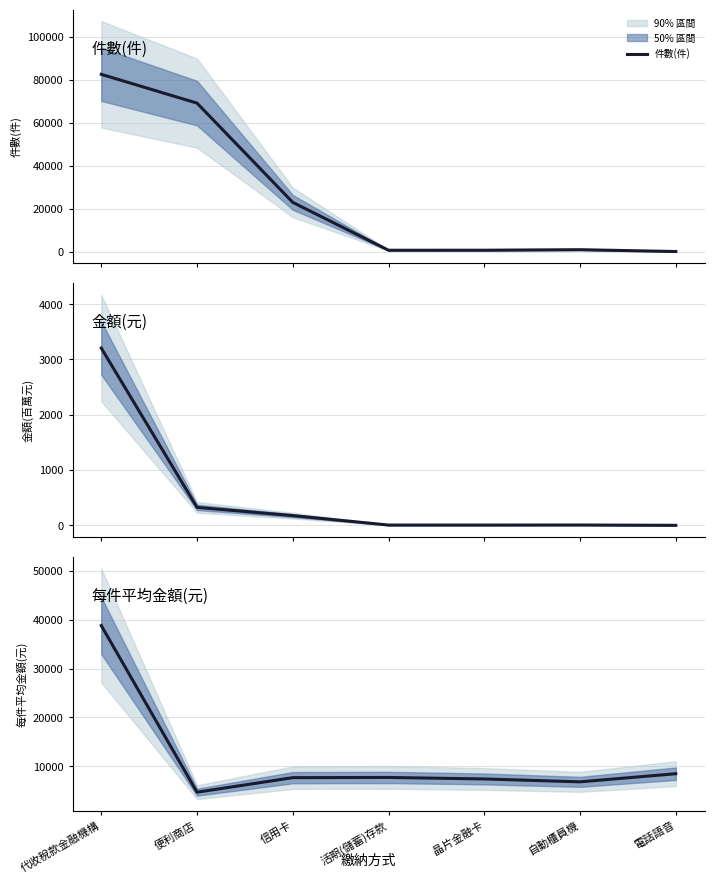

What is the difference between the second highest and second lowest values in the 每件平均金額(元) series?

1664.7